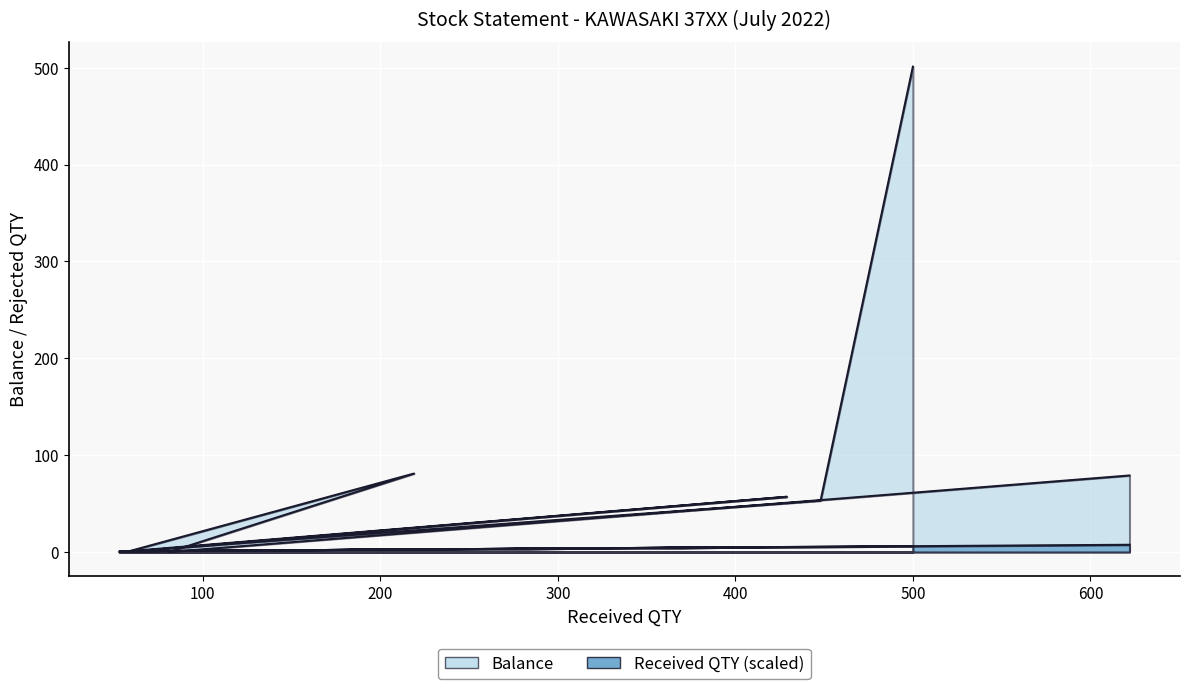

How many values are below 57?

4